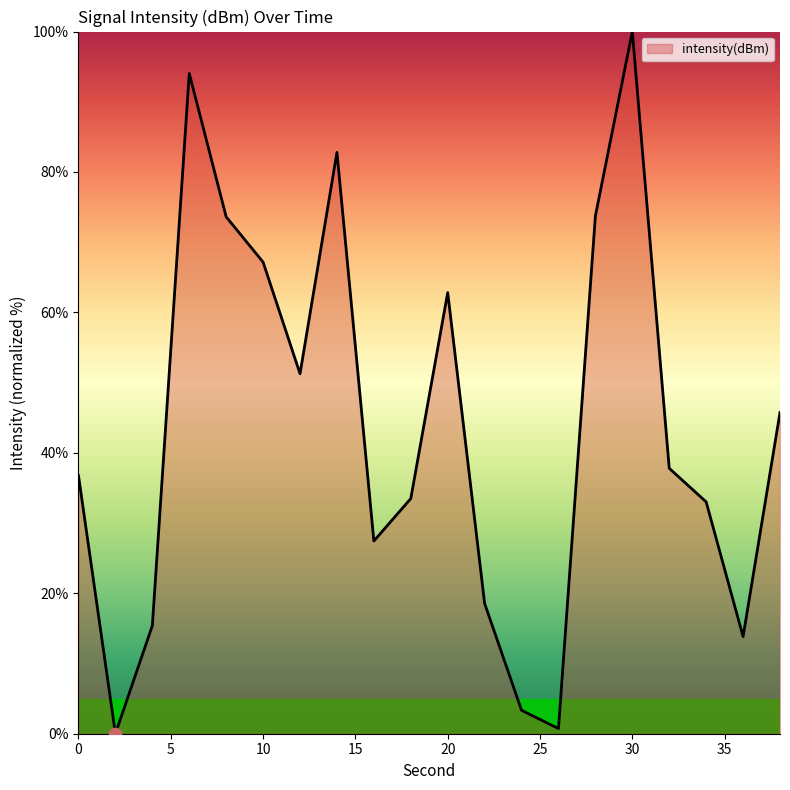

What is the maximum value shown in the chart?

100.0